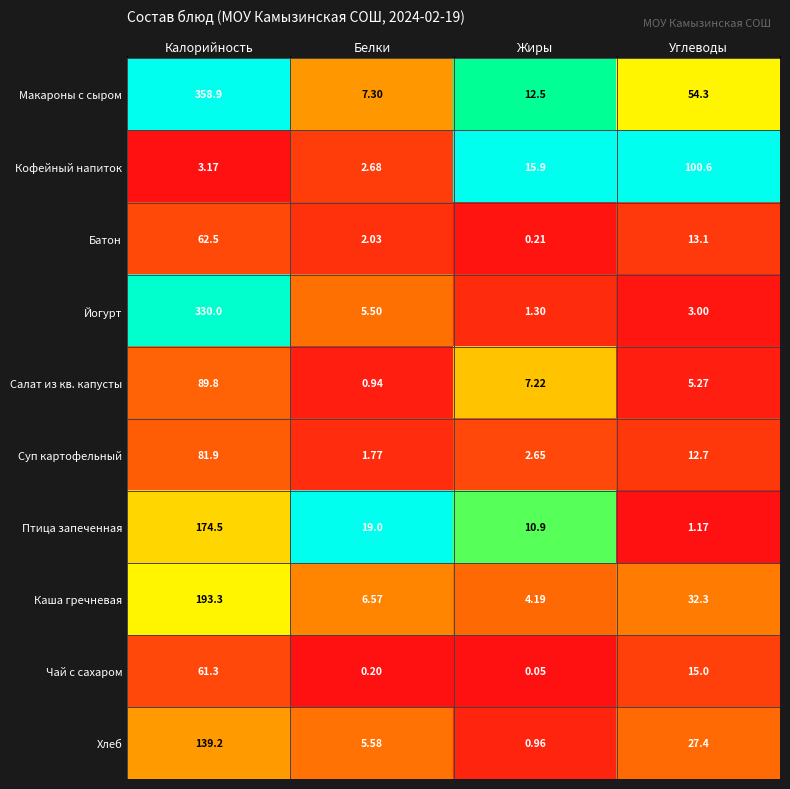

Rank the series by their maximum value, from lowest to highest.

Чай с сахаром, Батон, Суп картофельный, Салат из кв. капусты, Кофейный напиток, Хлеб, Птица запеченная, Каша гречневая, Йогурт, Макароны с сыром